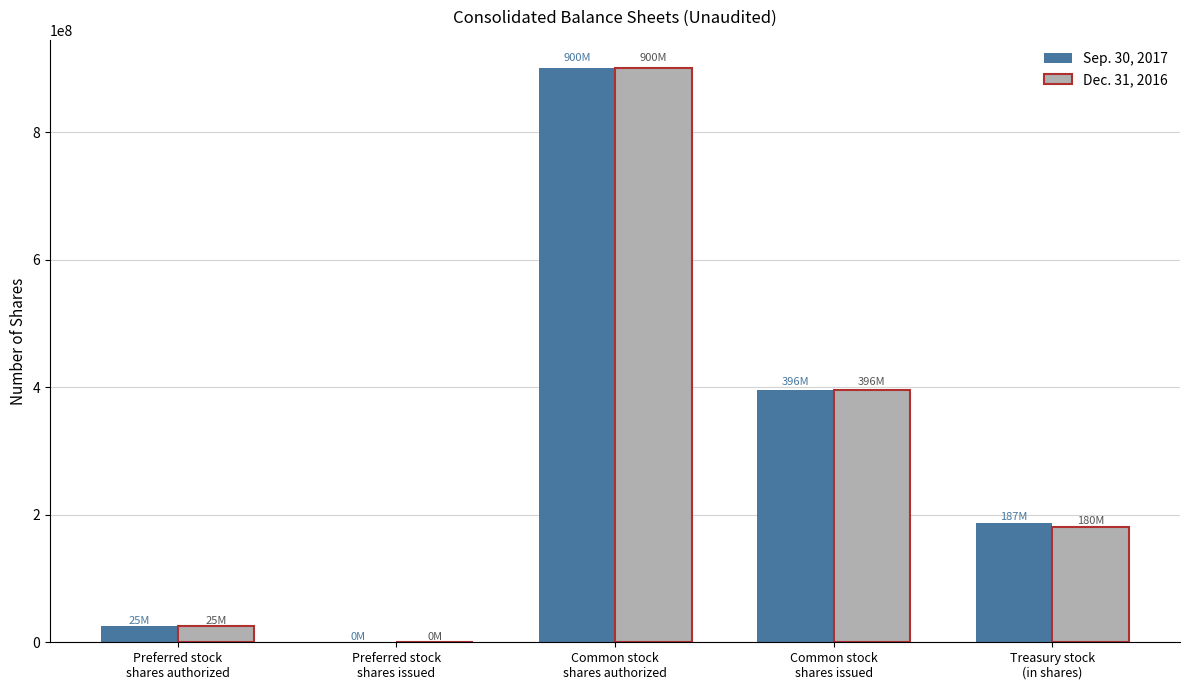

What is the greatest value displayed?

900000000